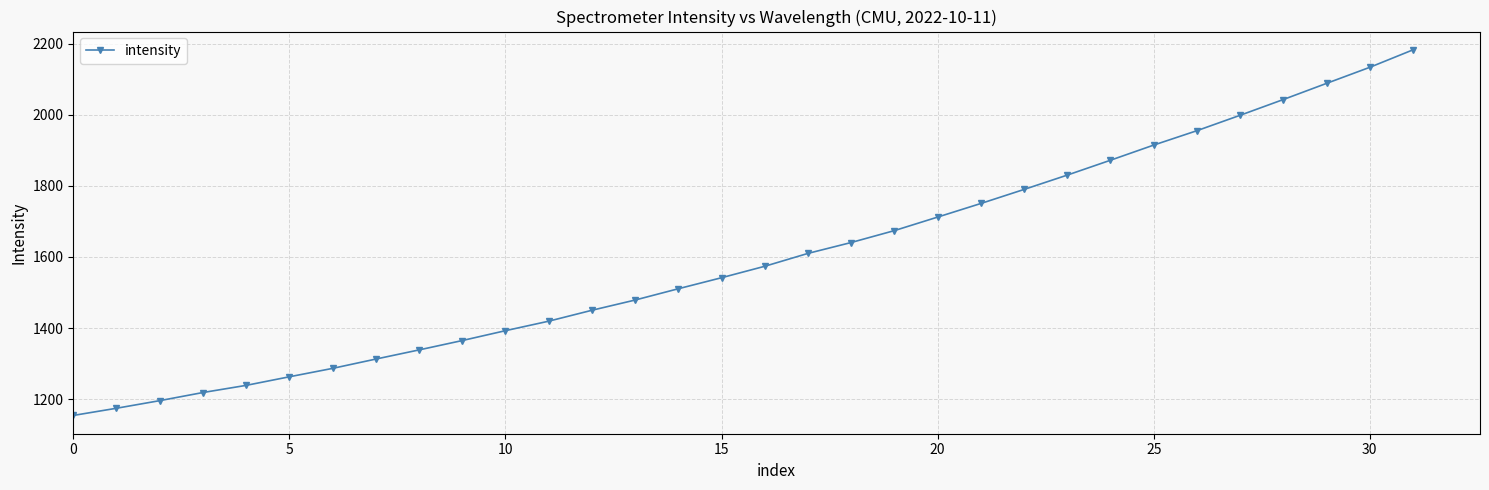

What is the minimum value shown in the chart?

1154.6